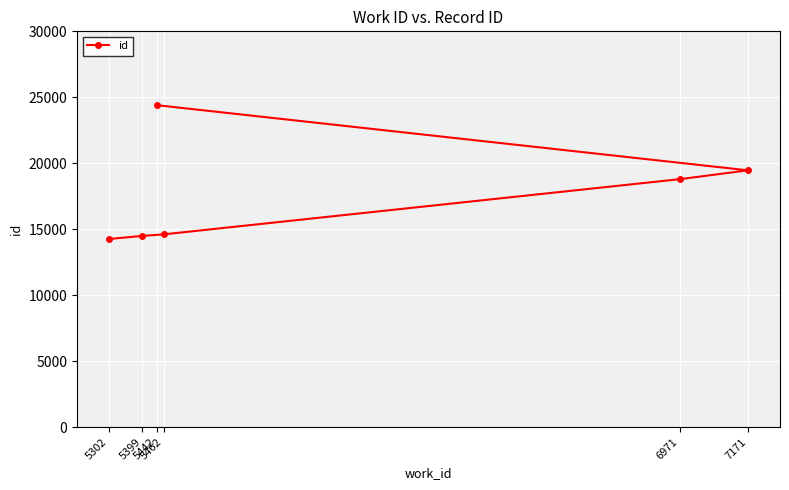

What is the value of the 3rd point from the left?

24402